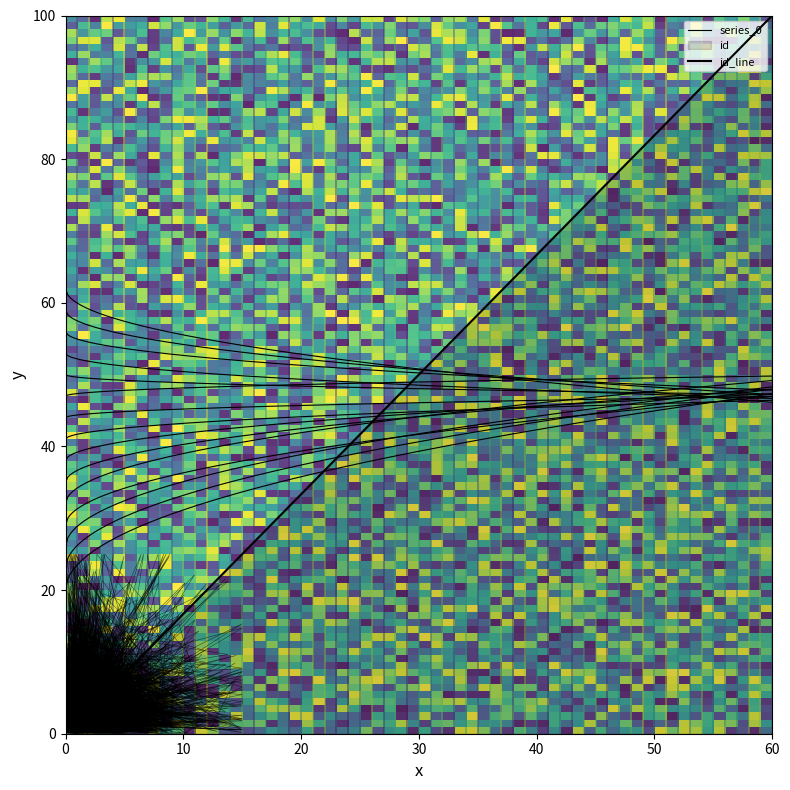

What is the average value?

16.9